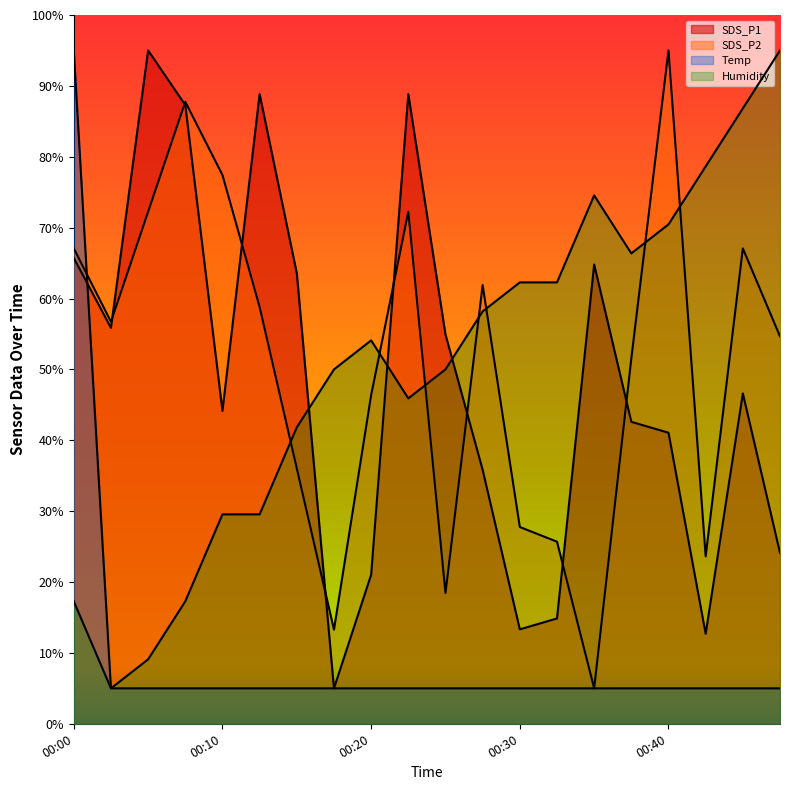

What is the sum of all Humidity values?

1004.1